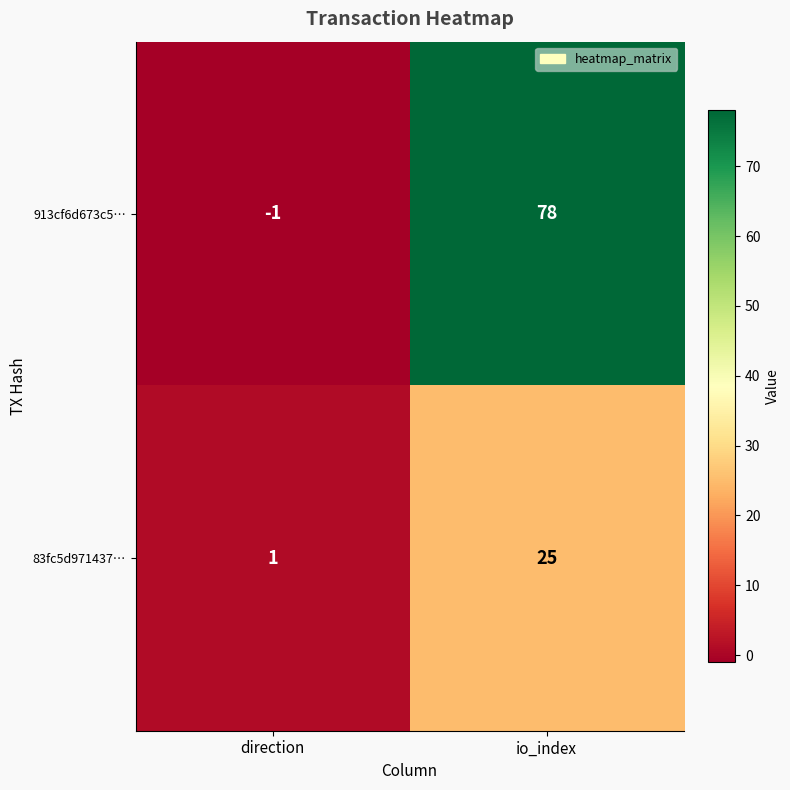

Which label corresponds to the smallest value in the chart?

direction